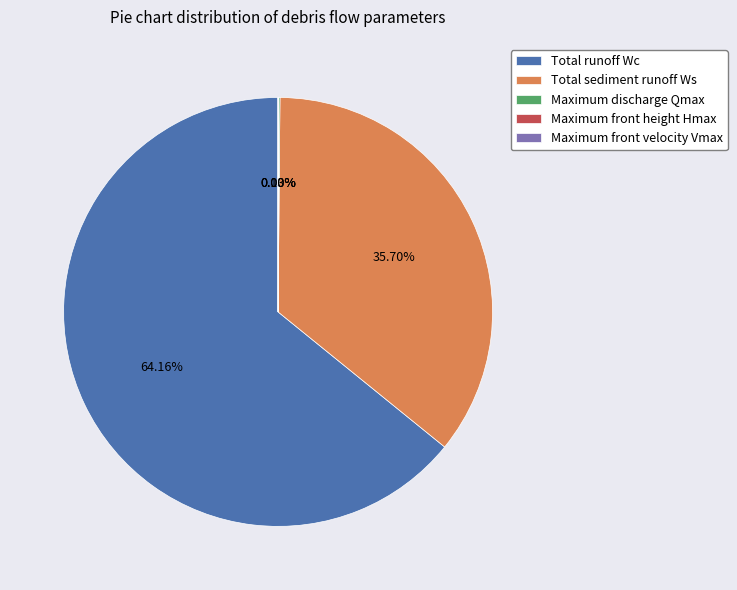

What percentage is NOT represented by Total sediment runoff Ws?

64.3%